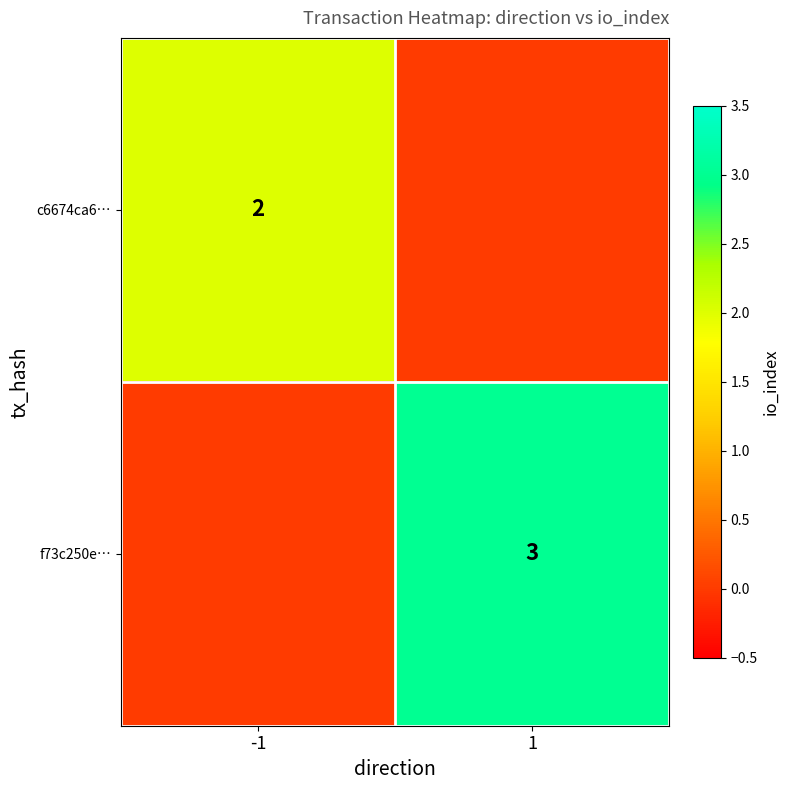

The c6674ca6… series shows 2 at -1. True or false?

True